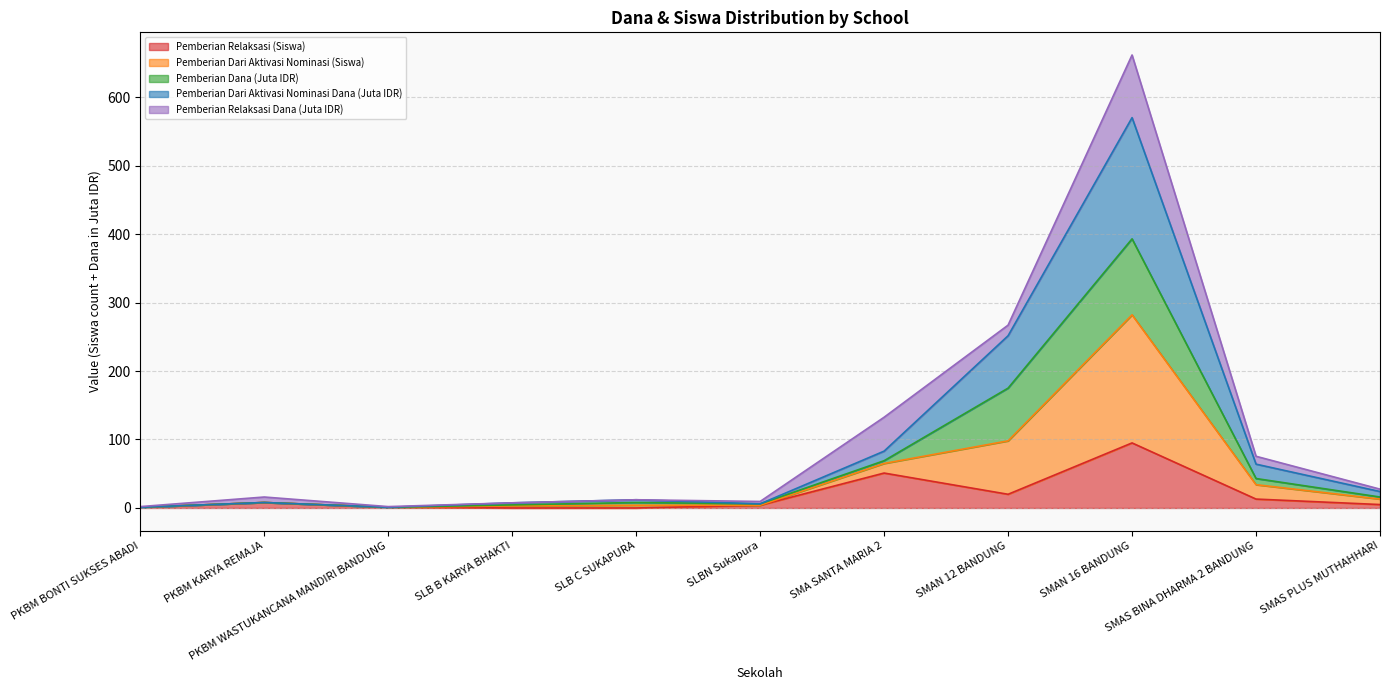

True or false: Pemberian Relaksasi (Siswa) and Pemberian Dari Aktivasi Nominasi Dana cross at least once.

False